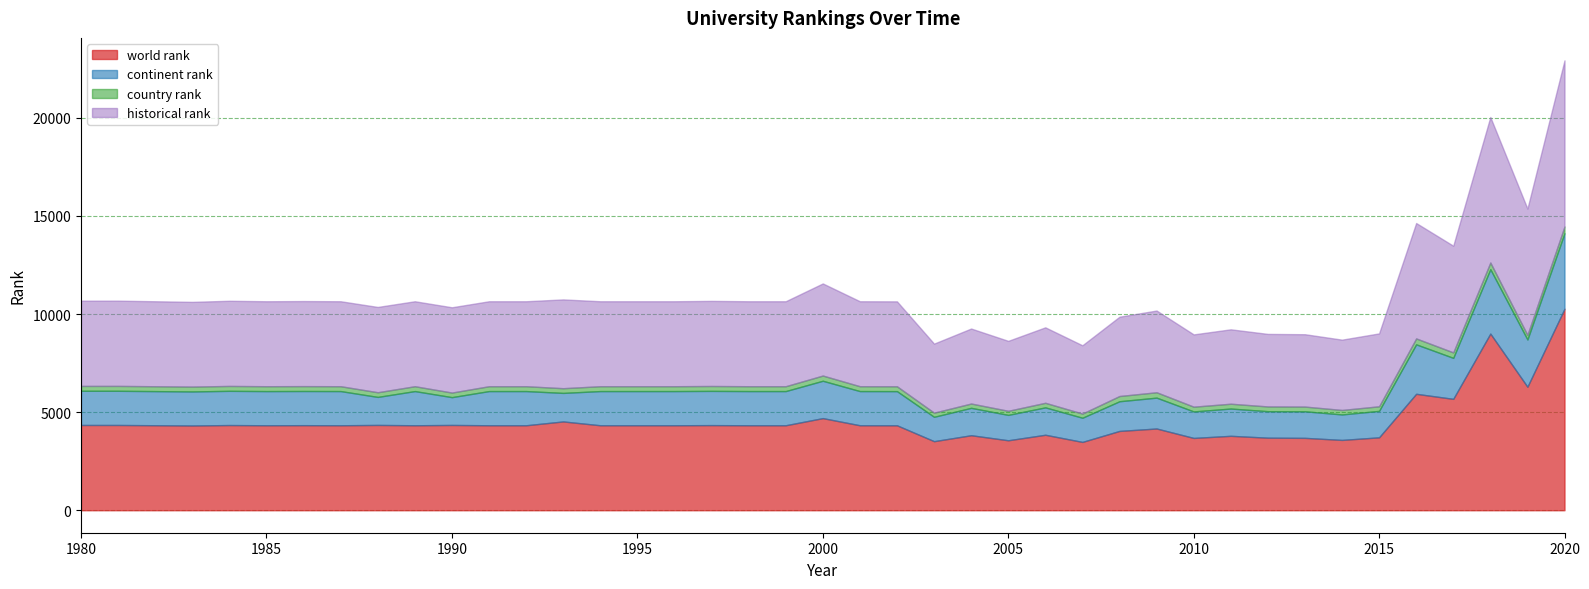

Reading left to right, transcribe all the data shown in this chart.

world rank: 1980=4345	1981=4345	1983=4318	1984=4341	1985=4330	1986=4335	1987=4330	1988=4347	1989=4330	1990=4346	1991=4330	1992=4330	1993=4525	1994=4330	1995=4330	1996=4330	1997=4338	1998=4330	1999=4330	2000=4694	2001=4330	2002=4328	2003=3519	2004=3822	2005=3565	2006=3846	2007=3481	2008=4041	2009=4165	2010=3684	2011=3792	2012=3697	2013=3688	2014=3583	2015=3715	2016=5933	2017=5676	2018=9002	2019=6293	2020=10269
continent rank: 1980=1742	1981=1742	1983=1735	1984=1744	1985=1741	1986=1741	1987=1742	1988=1428	1989=1742	1990=1417	1991=1742	1992=1742	1993=1454	1994=1742	1995=1742	1996=1742	1997=1744	1998=1742	1999=1742	2000=1904	2001=1742	2002=1741	2003=1242	2004=1396	2005=1294	2006=1396	2007=1232	2008=1513	2009=1573	2010=1351	2011=1390	2012=1350	2013=1354	2014=1298	2015=1348	2016=2521	2017=2089	2018=3280	2019=2408	2020=3847
country rank: 1980=248	1981=249	1983=248	1984=249	1985=249	1986=249	1987=248	1988=238	1989=248	1990=234	1991=248	1992=248	1993=240	1994=248	1995=248	1996=248	1997=249	1998=248	1999=248	2000=266	2001=248	2002=248	2003=211	2004=220	2005=208	2006=233	2007=212	2008=267	2009=274	2010=242	2011=246	2012=242	2013=240	2014=229	2015=234	2016=302	2017=278	2018=342	2019=236	2020=345
historical rank: 1980=4345	1981=4345	1983=4318	1984=4341	1985=4330	1986=4335	1987=4330	1988=4347	1989=4330	1990=4346	1991=4330	1992=4330	1993=4525	1994=4330	1995=4330	1996=4330	1997=4338	1998=4330	1999=4330	2000=4694	2001=4330	2002=4328	2003=3519	2004=3822	2005=3565	2006=3846	2007=3481	2008=4041	2009=4165	2010=3684	2011=3792	2012=3697	2013=3688	2014=3583	2015=3715	2016=5881	2017=5437	2018=7416	2019=6435	2020=8465